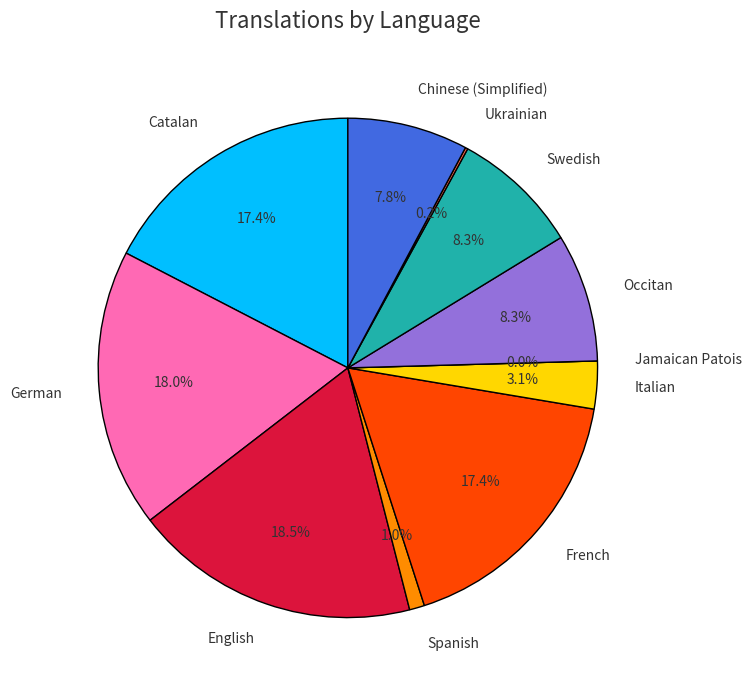

Between Swedish and Chinese (Simplified), which is larger?

Swedish